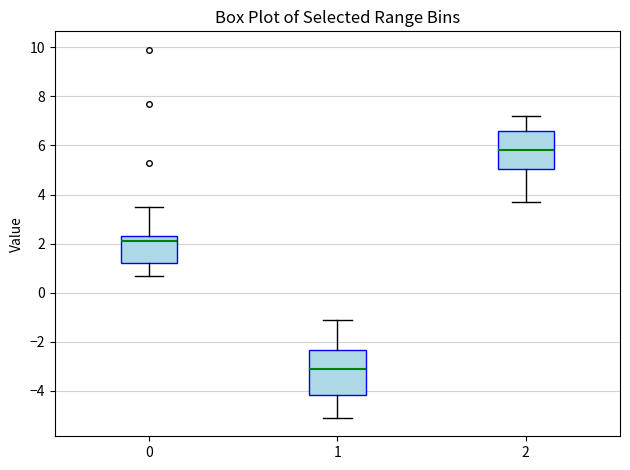

Which box is the tallest, from its lower edge to its upper edge?

1